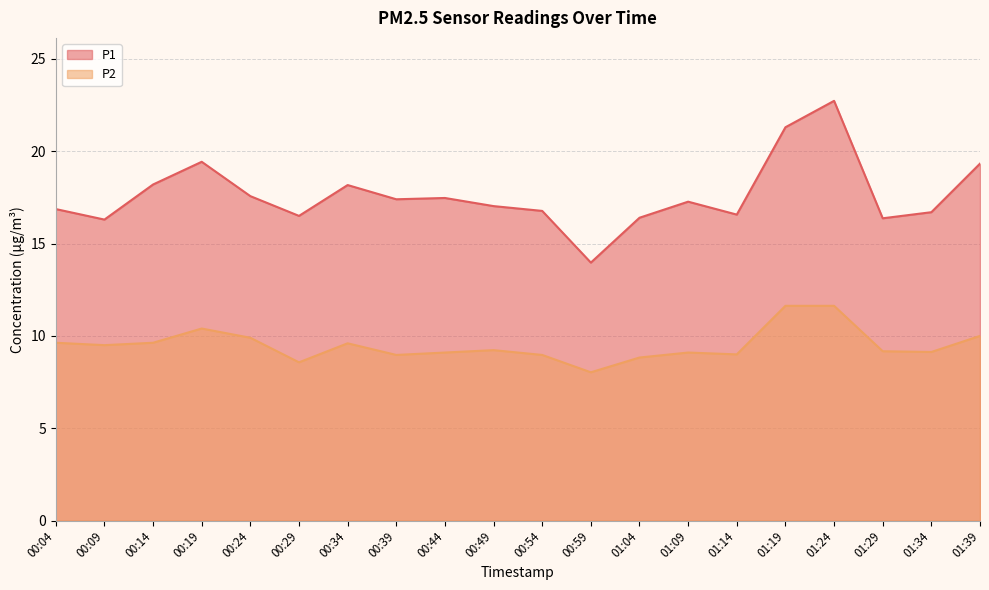

True or false: P1 has more than 1 interior local peaks.

True